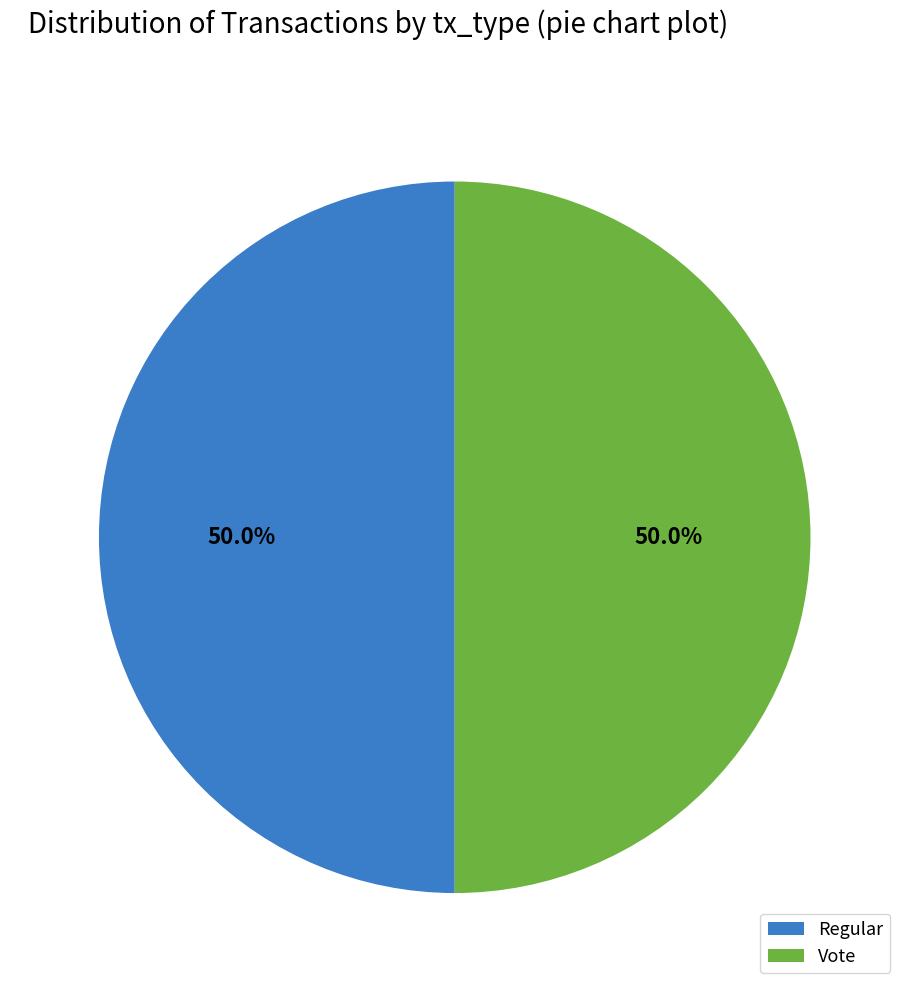

What is the ratio of the value at Regular to the value at Vote?

1.0